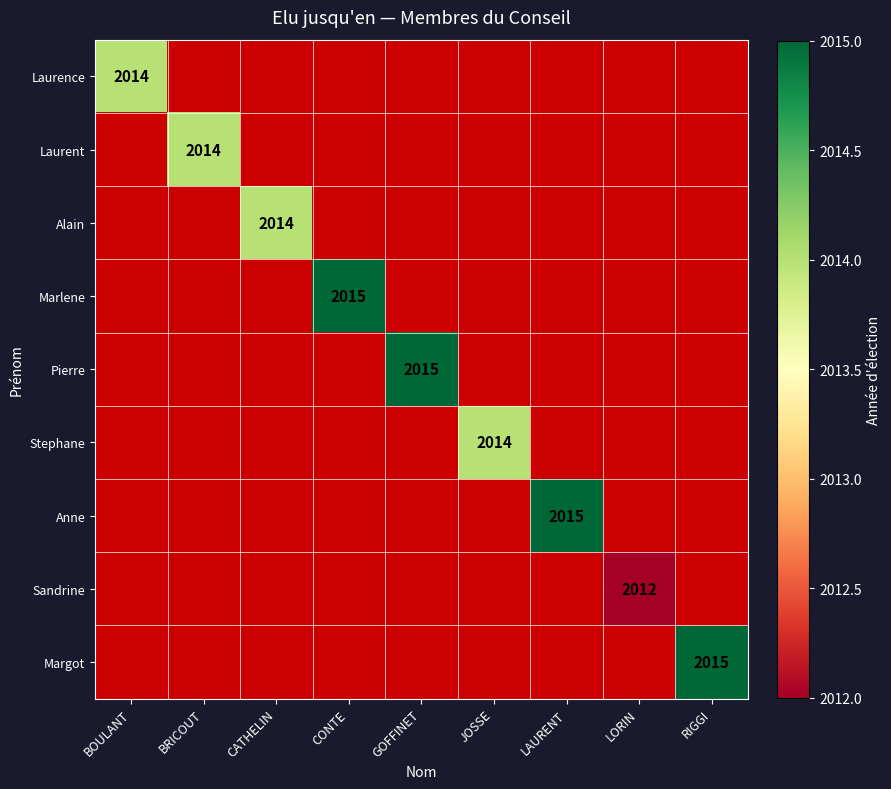

Between JOSSE and LAURENT, which is larger?

LAURENT